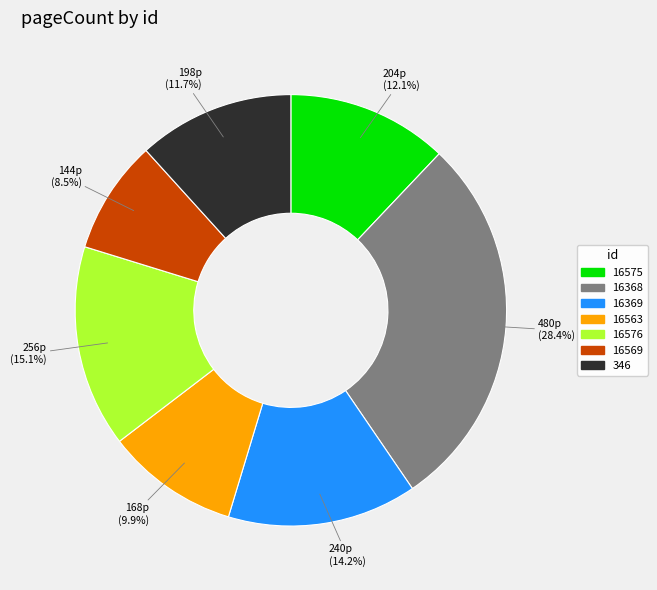

Which slice is the largest?

16368